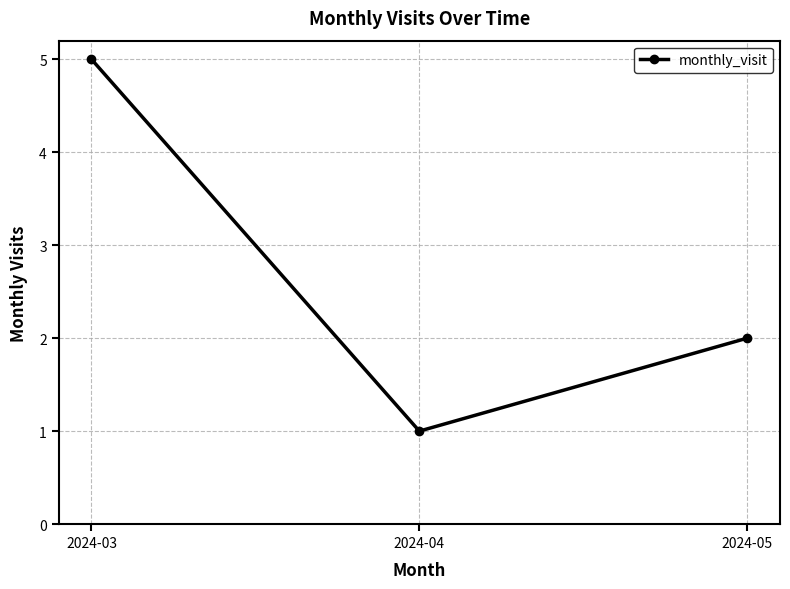

How many categories are shown in the chart?

3